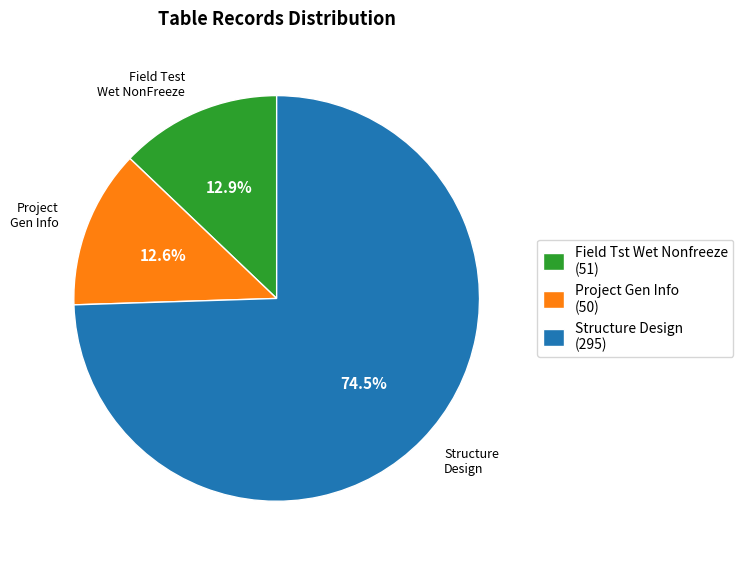

To the nearest percent, what is the difference between the largest and smallest slice percentages?

62%